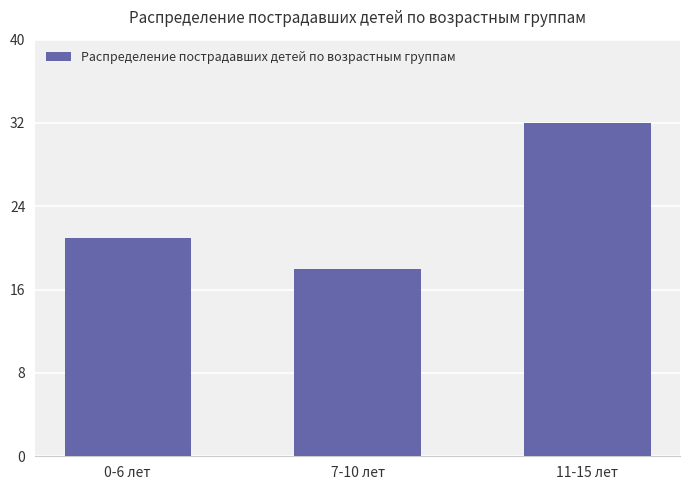

How many distinct data groups are displayed?

1